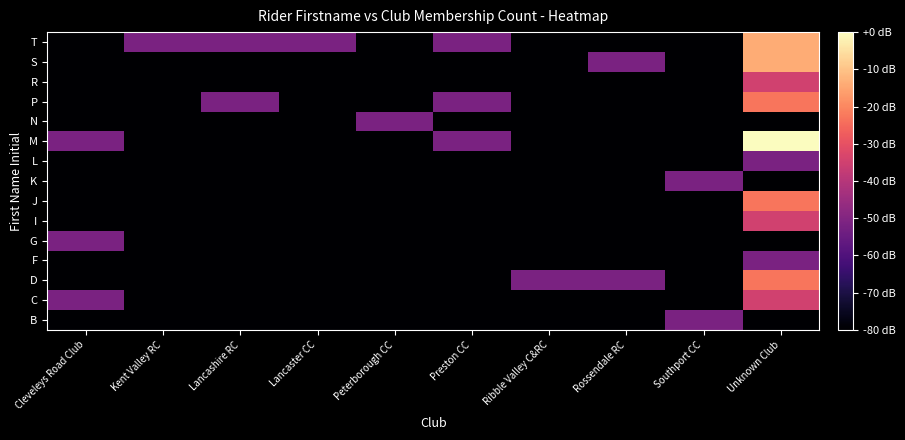

What is the total value across all series at Lancashire RC?

-1143.0